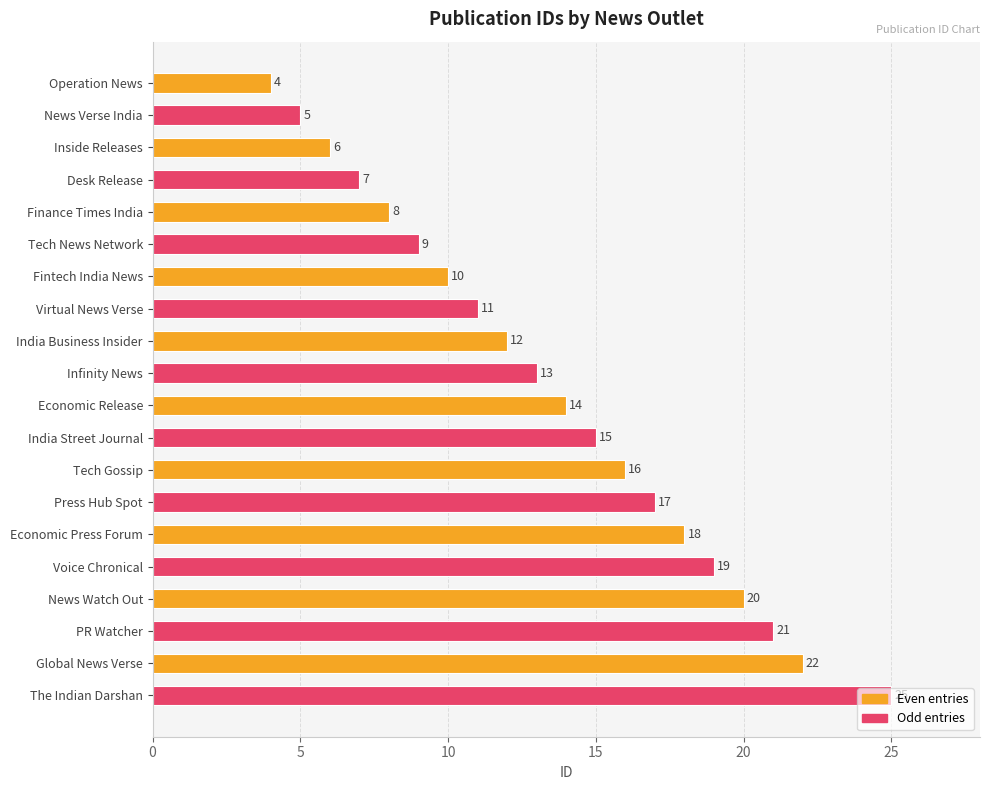

What is the label of the 20th bar from the bottom?

Operation News